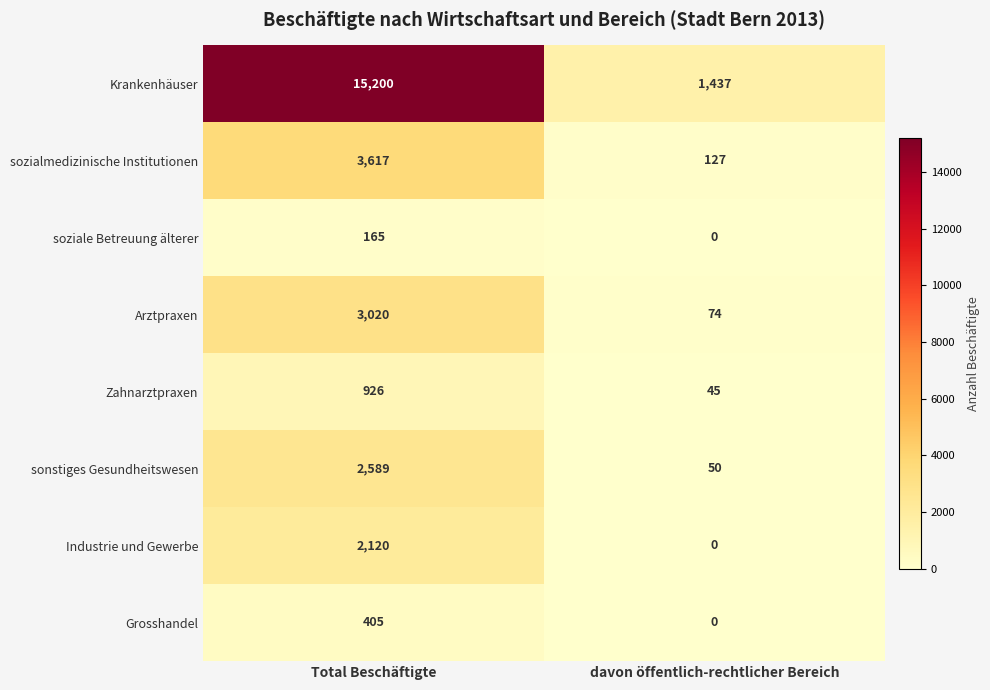

Which series has the widest spread of values?

Krankenhäuser